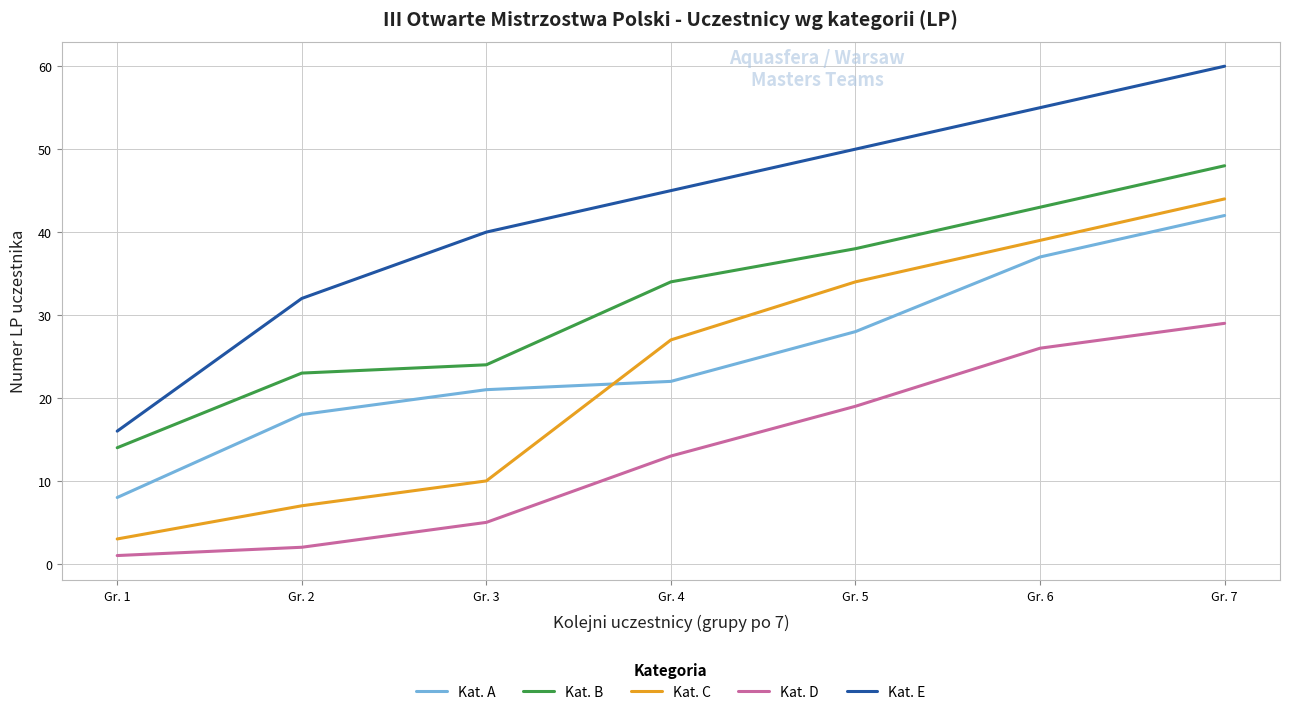

Rank the categories by Kat. A value from highest to lowest.

Gr. 7, Gr. 6, Gr. 5, Gr. 4, Gr. 3, Gr. 2, Gr. 1